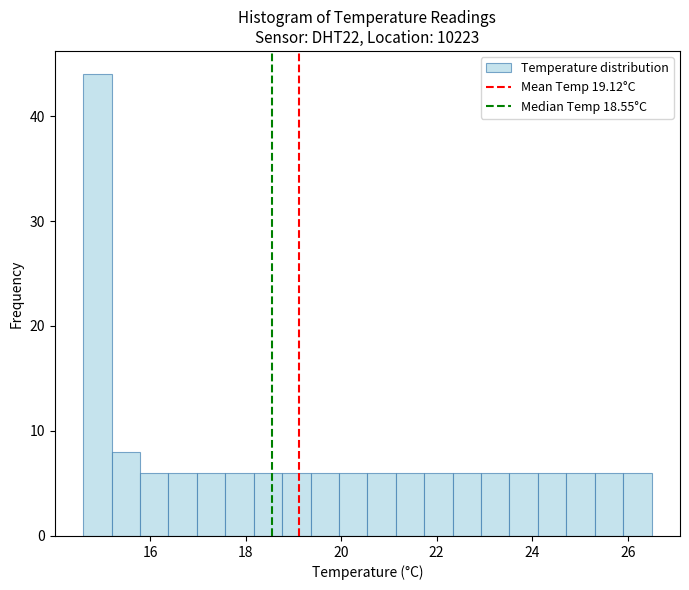

Around what value on the x-axis is the tallest bar? Give the approximate position of its centre, as read against the axis.

14.8